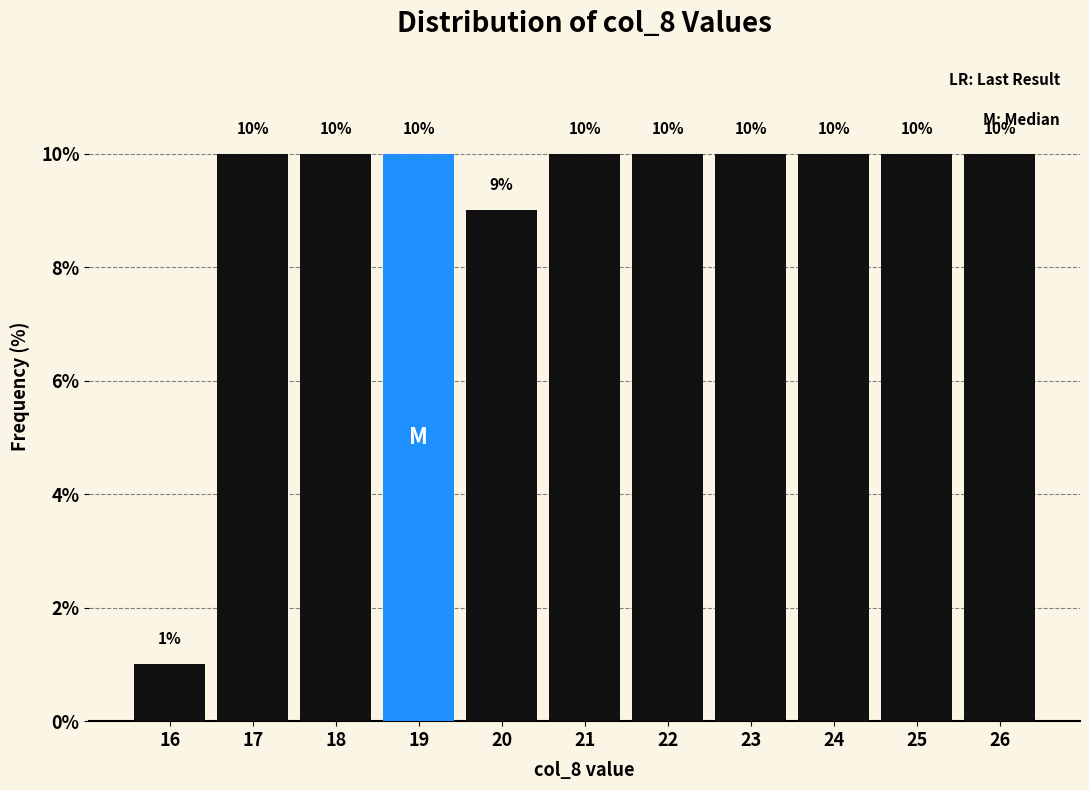

Reading left to right, list all the values displayed in this chart.

1	10	10	10	9	10	10	10	10	10	10